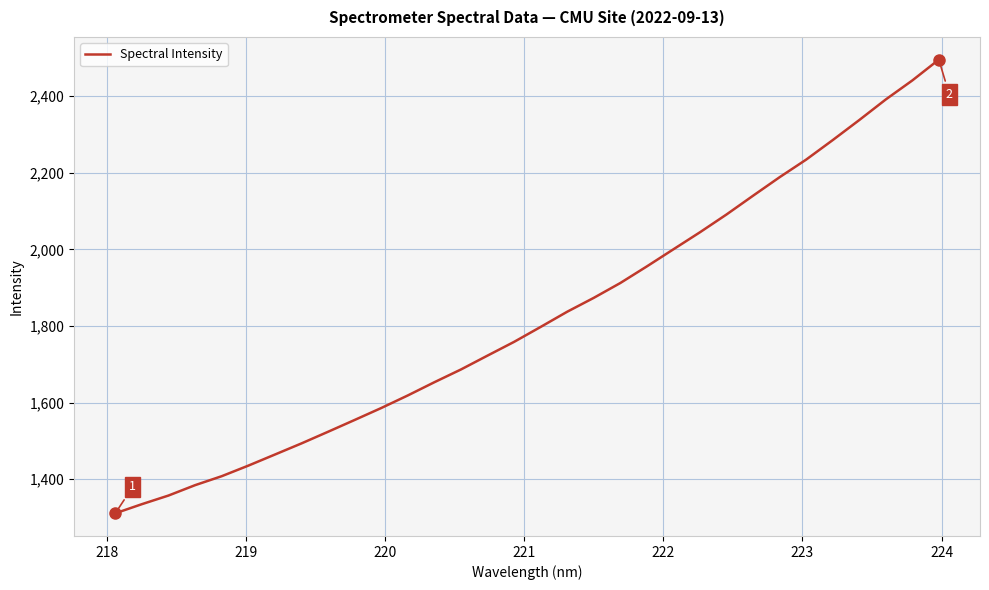

What is the greatest value displayed?

2495.7